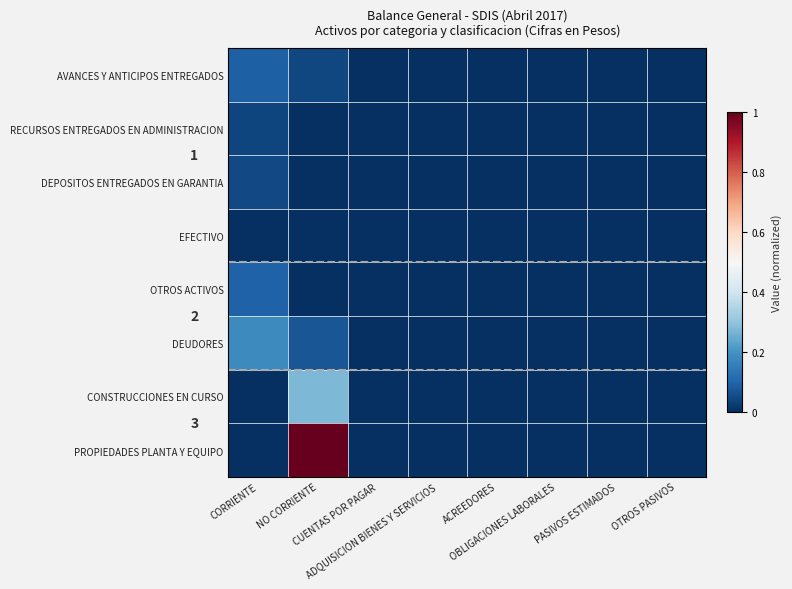

Which category has the lowest value across all series?

CUENTAS POR PAGAR